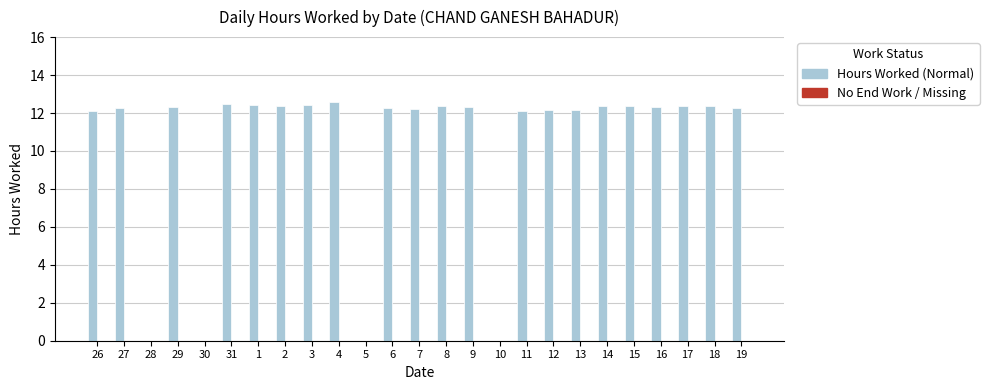

Count the number of categories in the chart.

25